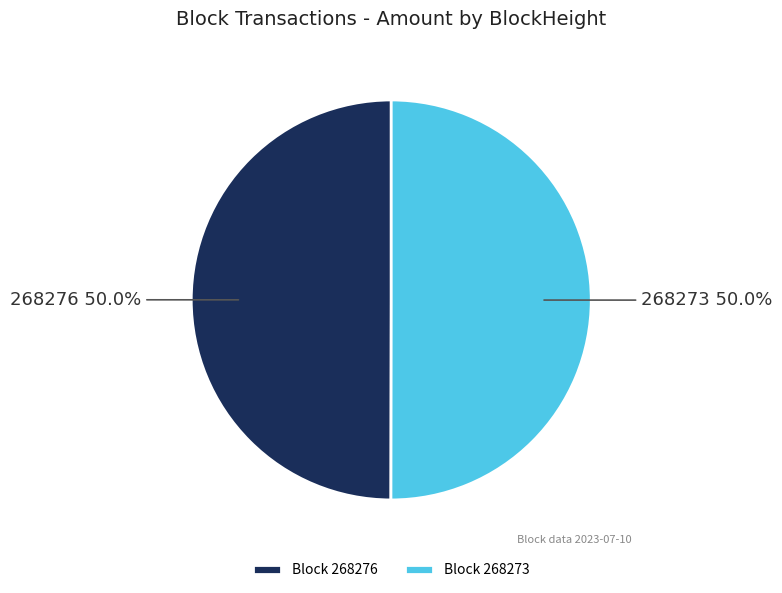

How many slices are in this pie chart?

2